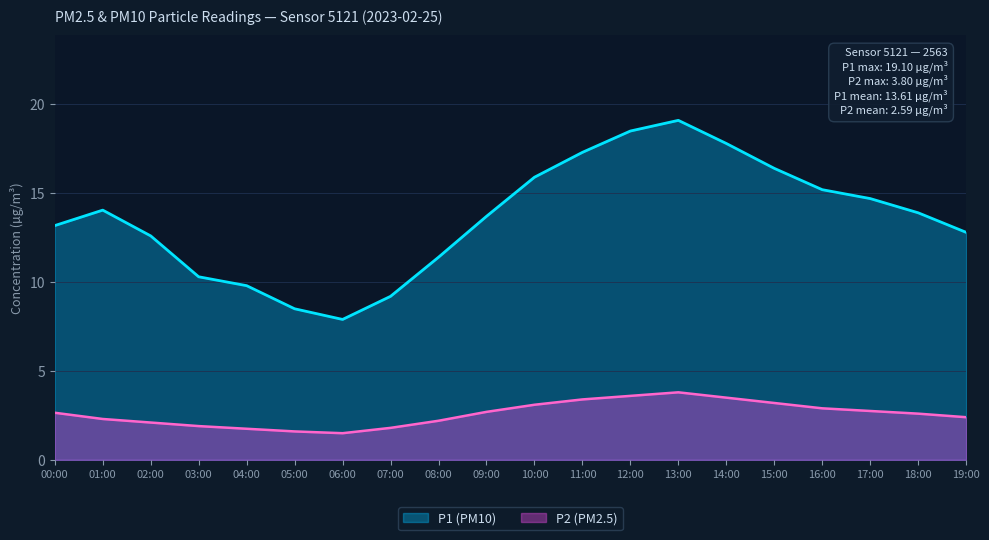

What are all the series names shown in the legend?

P1 (PM10), P2 (PM2.5)